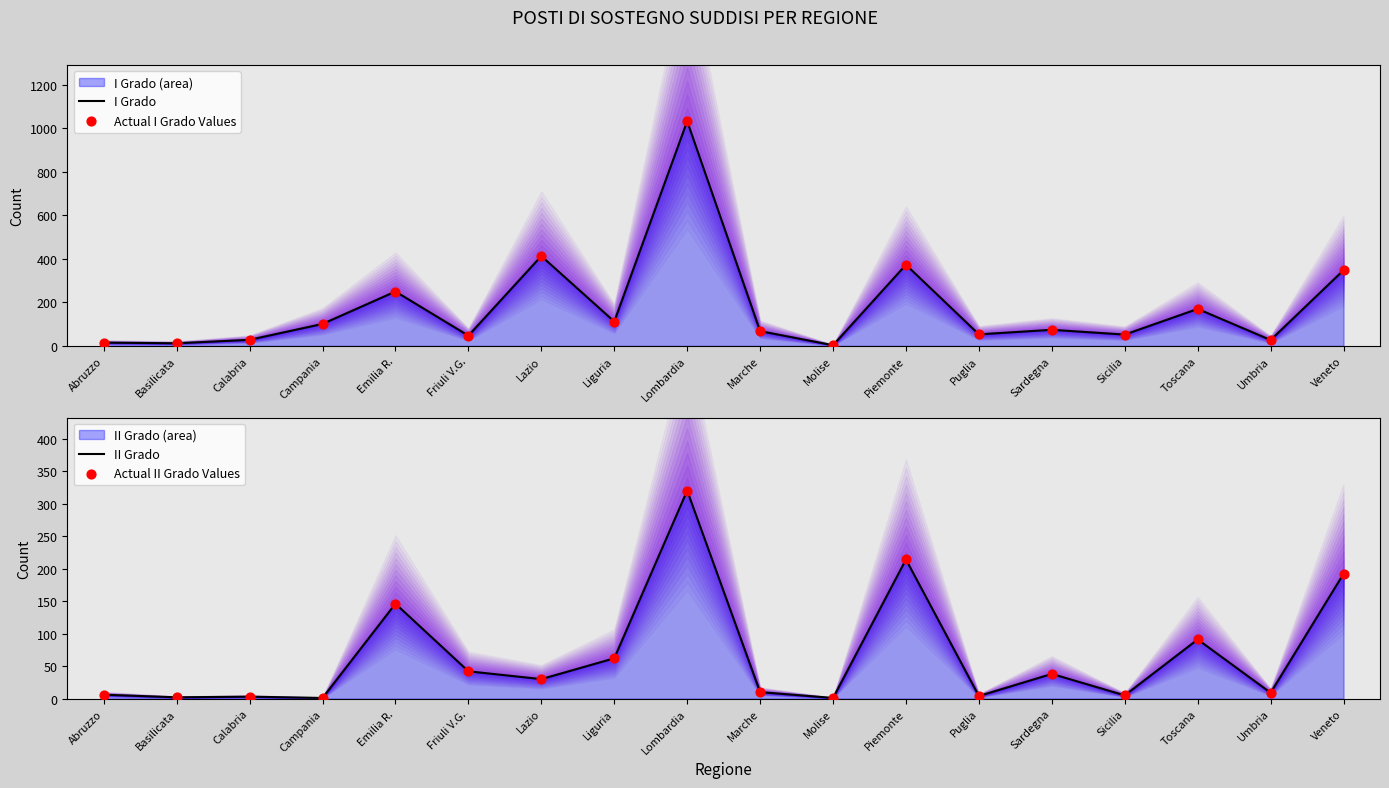

Which series has the largest total across all categories?

I Grado